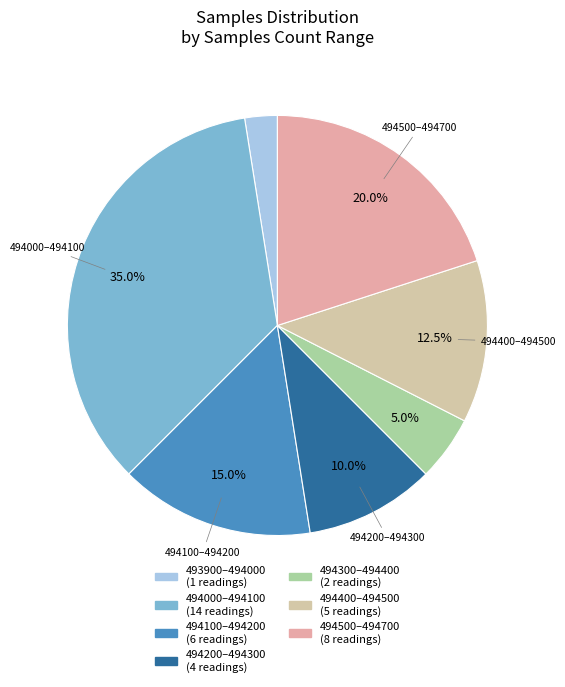

How many segments does this pie chart have?

7